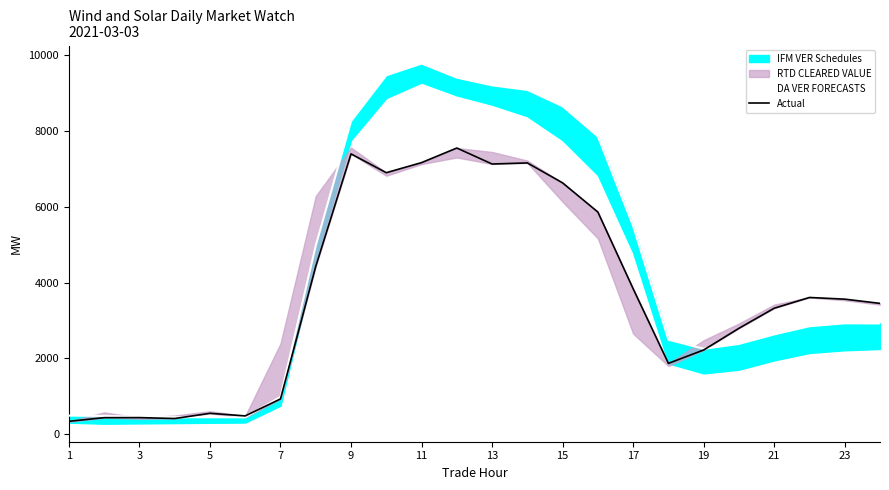

Where is DA VER FORECASTS nearest to the value 5108?

15